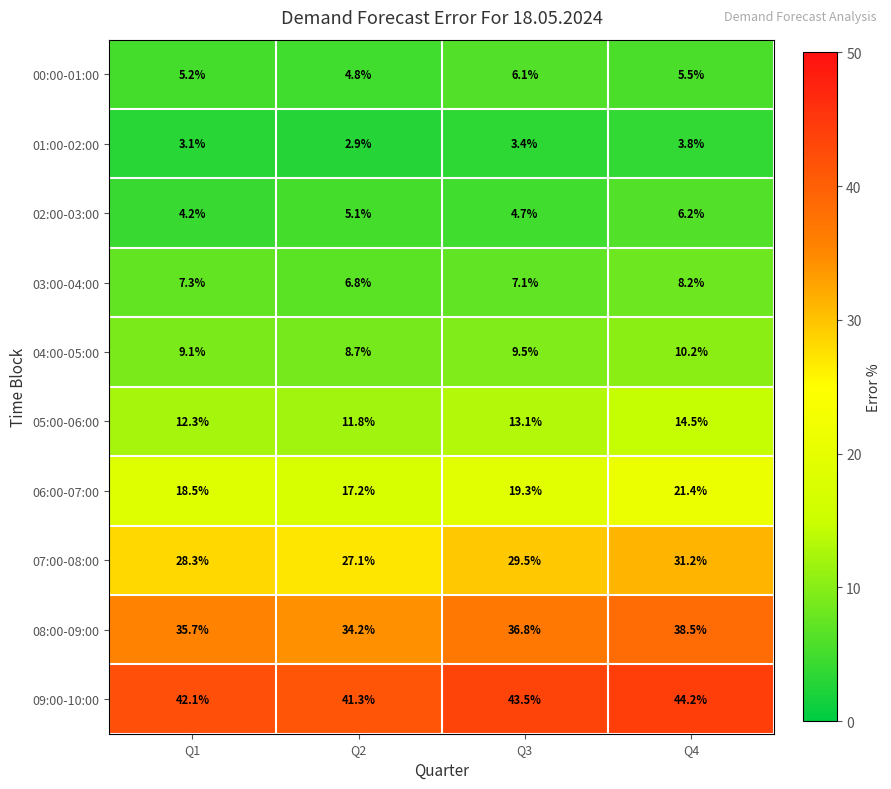

What is the sum of the 08:00-09:00 values at Q4 and Q3?

75.3